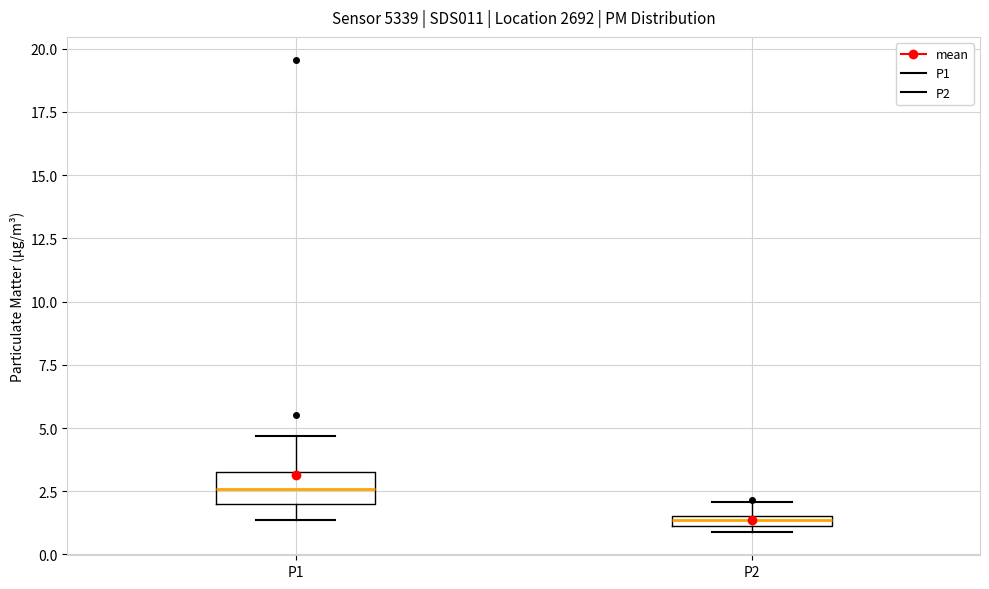

Which box is the tallest, from its lower edge to its upper edge?

P1